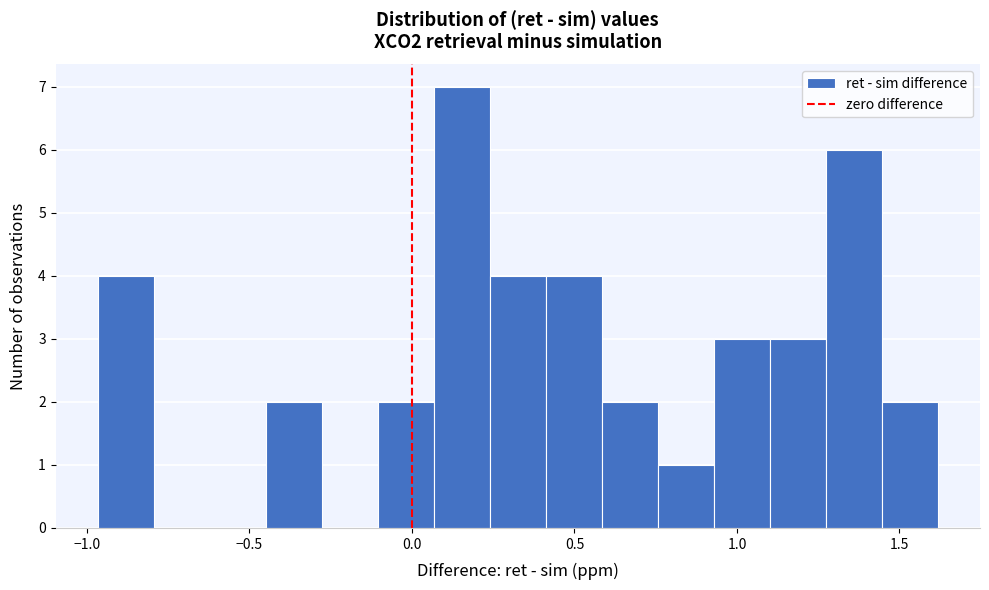

Read against the x-axis, roughly where is the centre of the tallest bar?

0.15